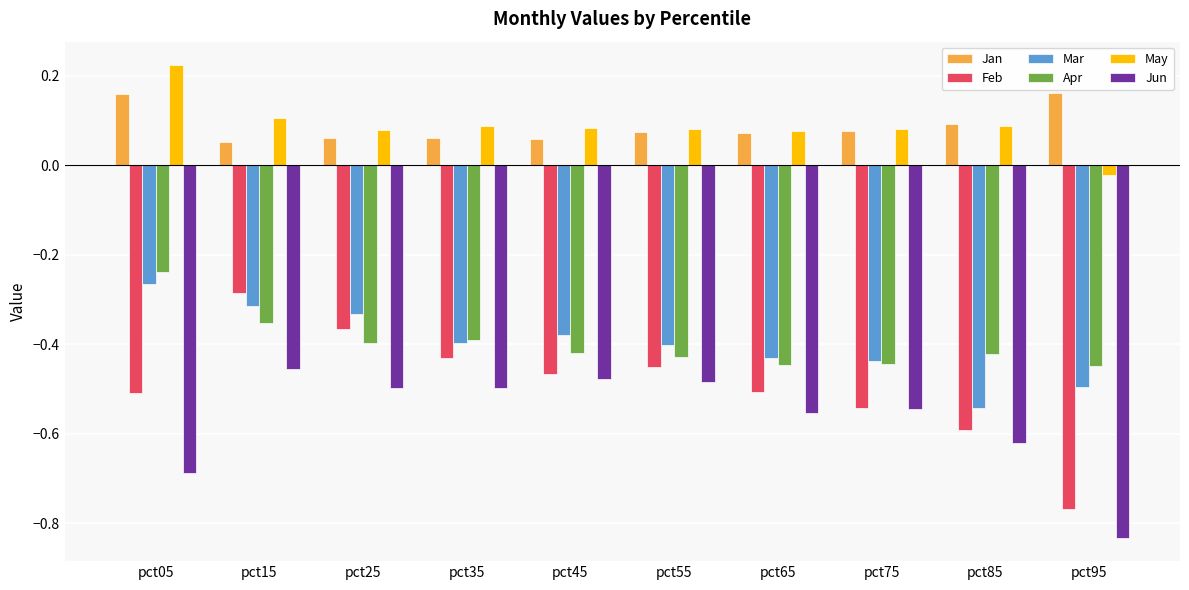

What are all the series names shown in the legend?

Jan, Feb, Mar, Apr, May, Jun